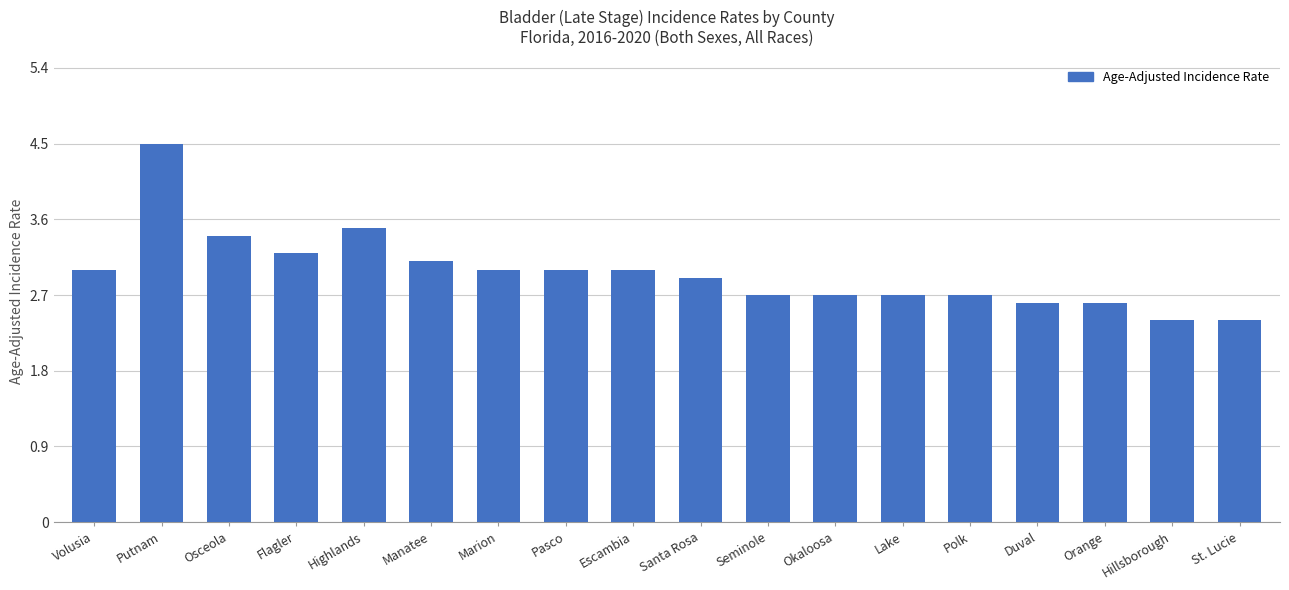

Are the bars horizontal?

No